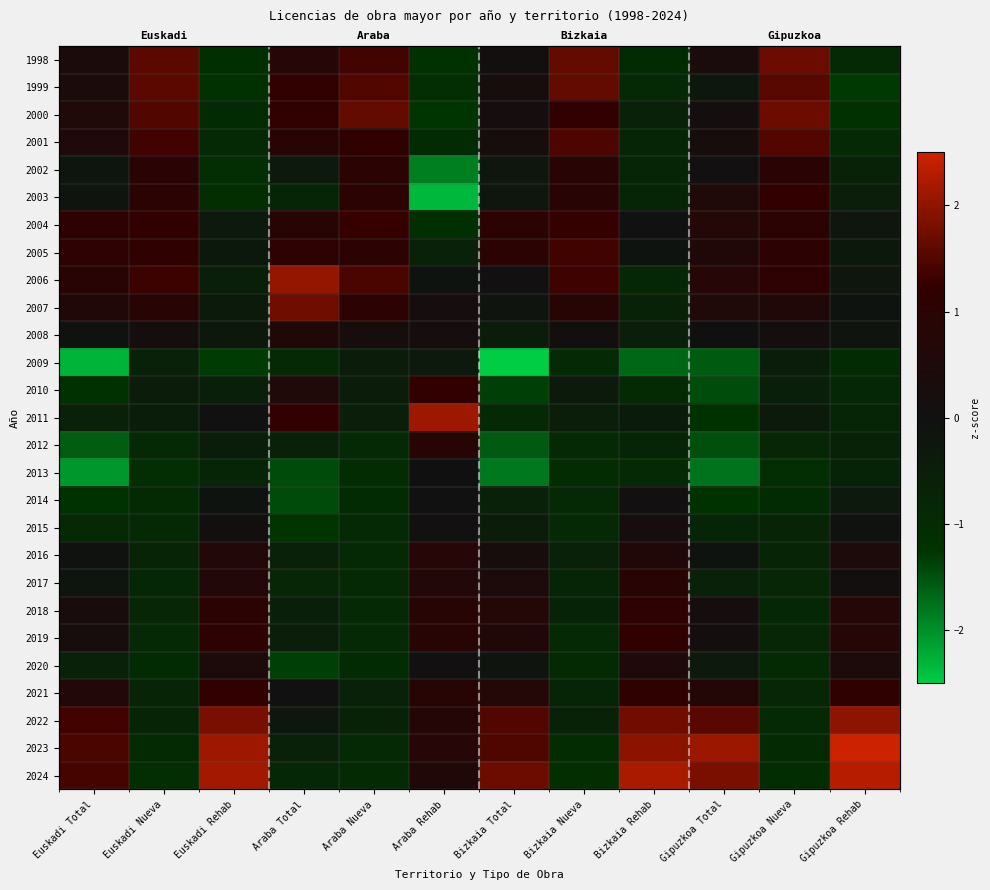

At which label does 2017 first exceed 0?

Euskadi Rehab